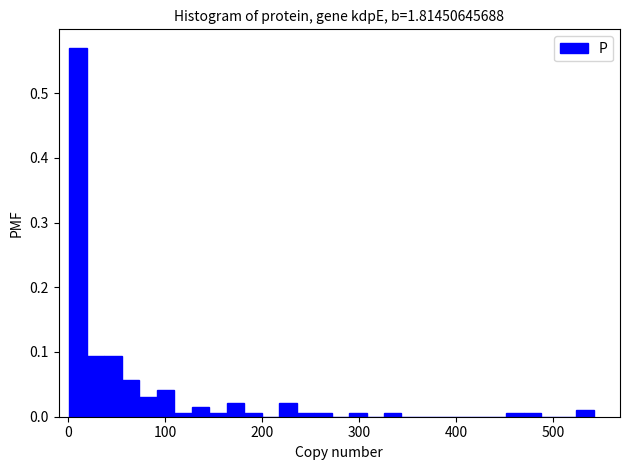

Read against the x-axis, roughly where is the centre of the tallest bar?

10